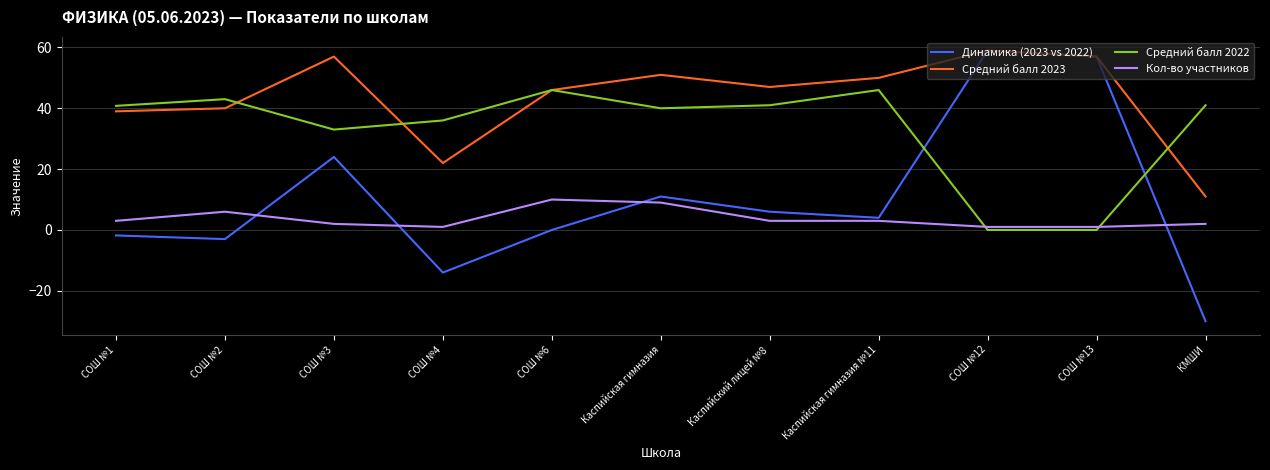

The Средний балл 2022 series shows 71.8 at Каспийский лицей №8. True or false?

False